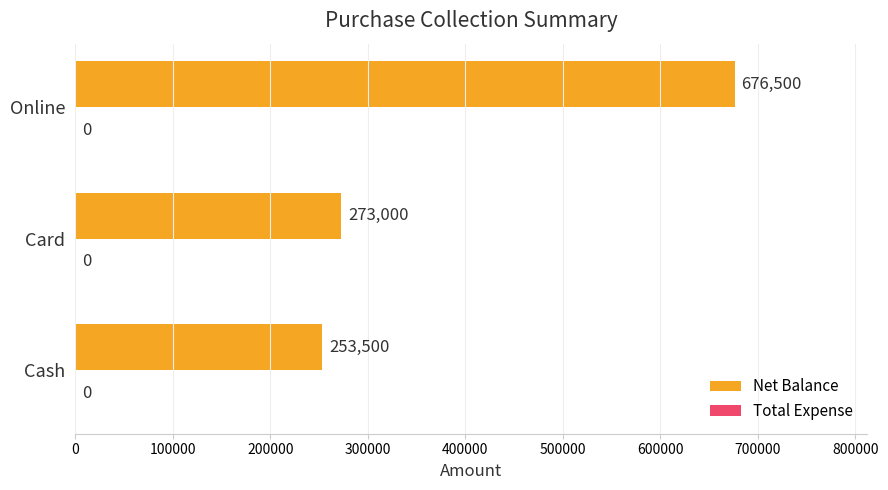

Read the value at Cash.

253500